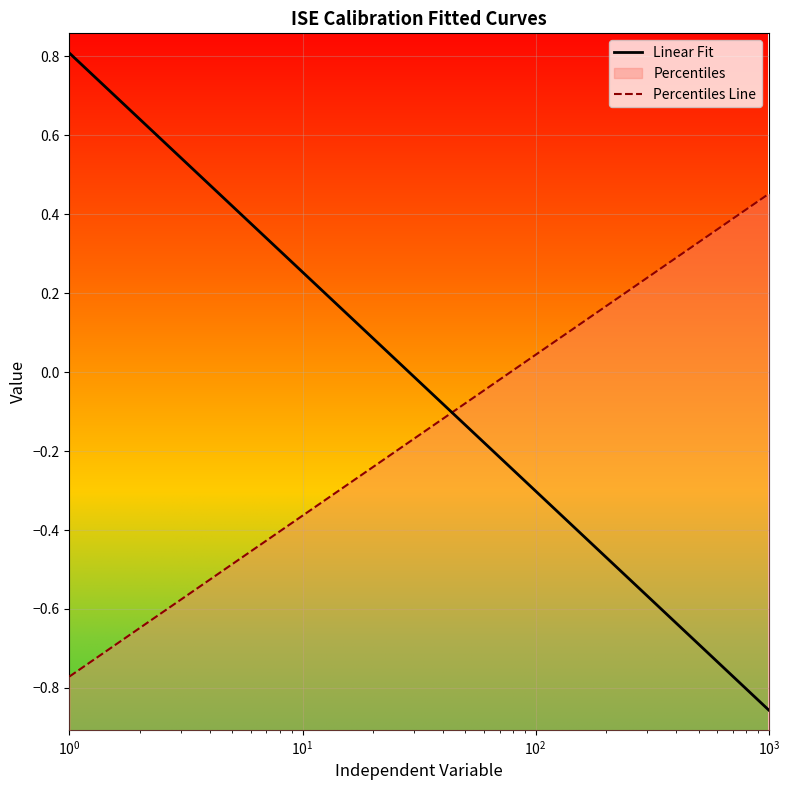

How many negative values does the Percentiles Line series have?

6